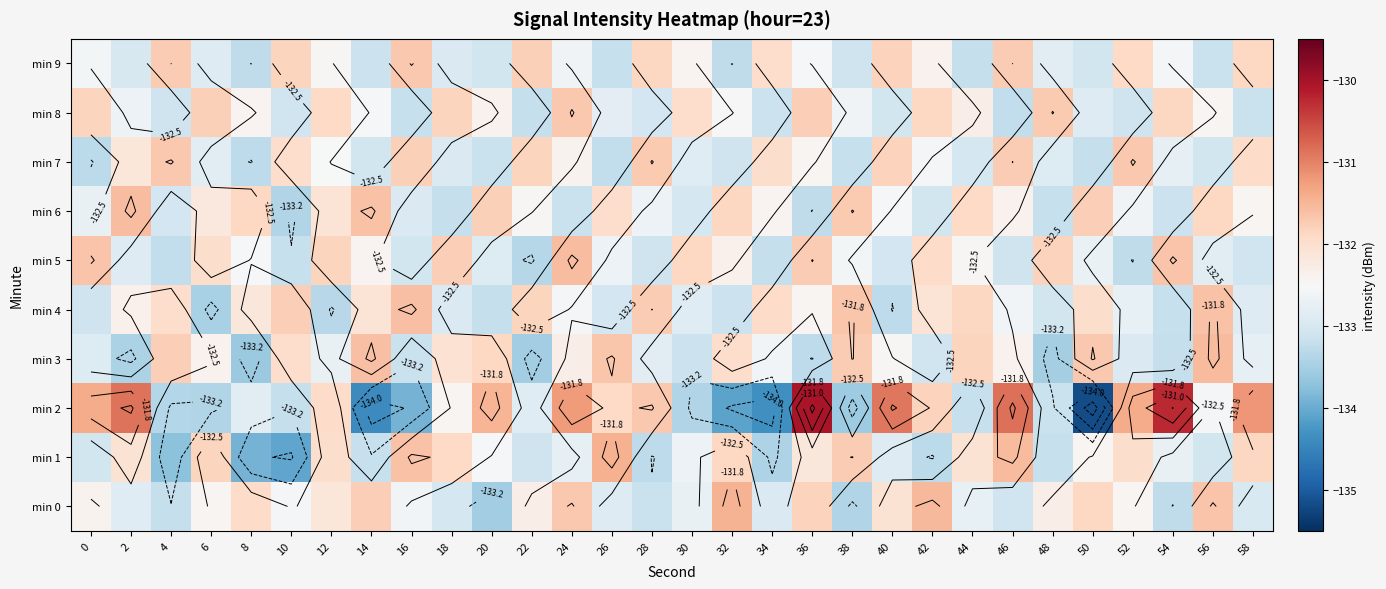

What value does the min 2 series have at 24?

-131.2